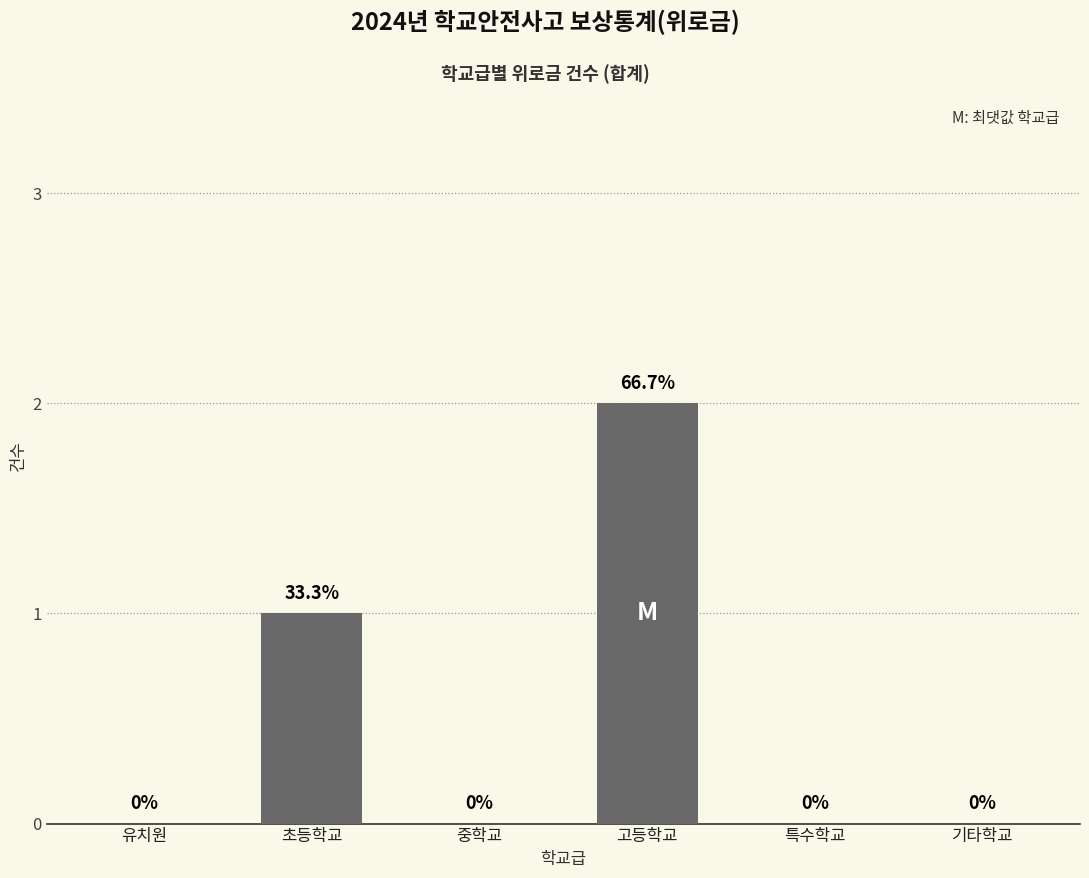

Is it true that the value at 초등학교 is 0?

False